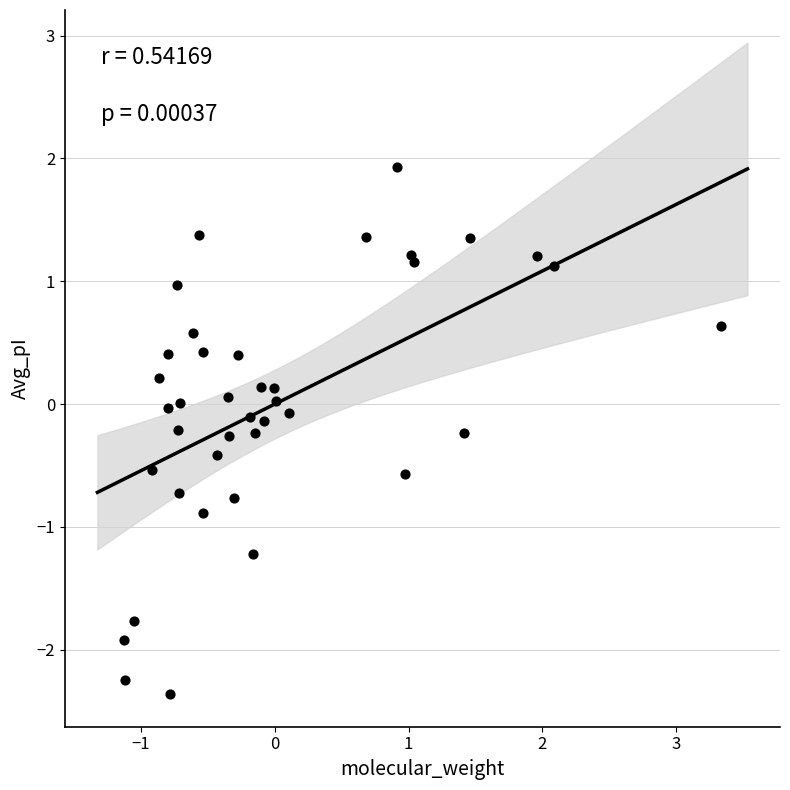

What is the range of Y values (max minus min)?

4.3